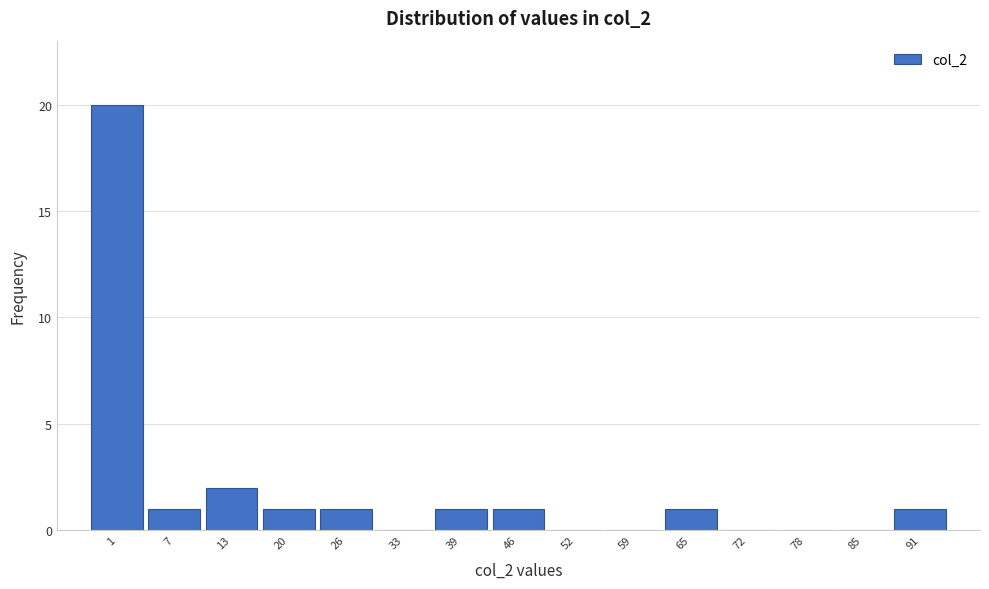

Reading left to right, transcribe all the data shown in this chart.

1=20	7=1	13=2	20=1	26=1	33=0	39=1	46=1	52=0	59=0	65=1	72=0	78=0	85=0	91=1